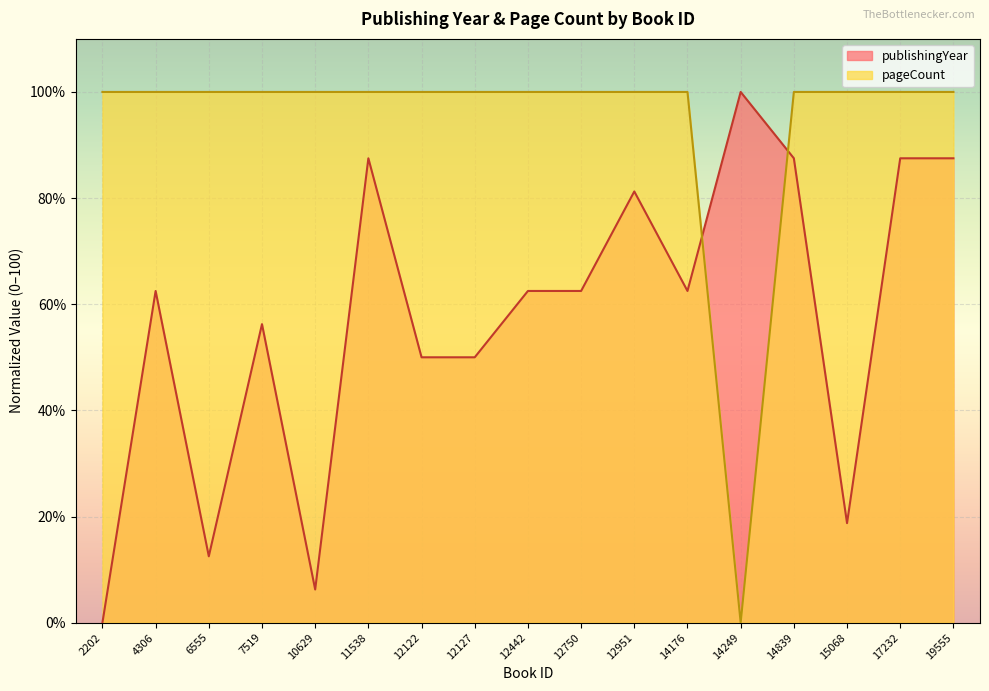

Which series has the largest range (max minus min)?

publishingYear